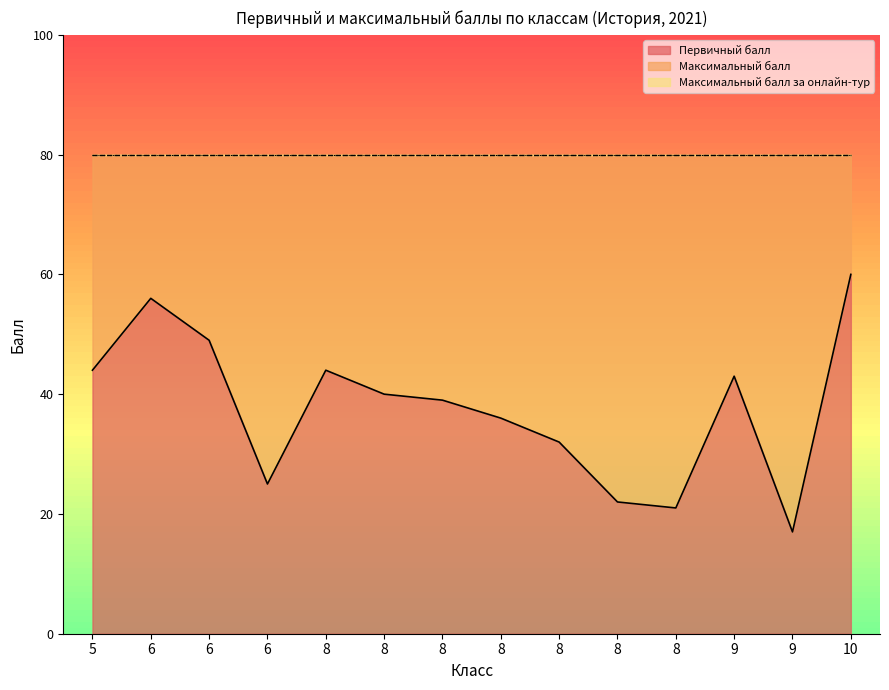

Rank the series at 8 from lowest to highest value.

Первичный балл, Максимальный балл, Максимальный балл за онлайн-тур